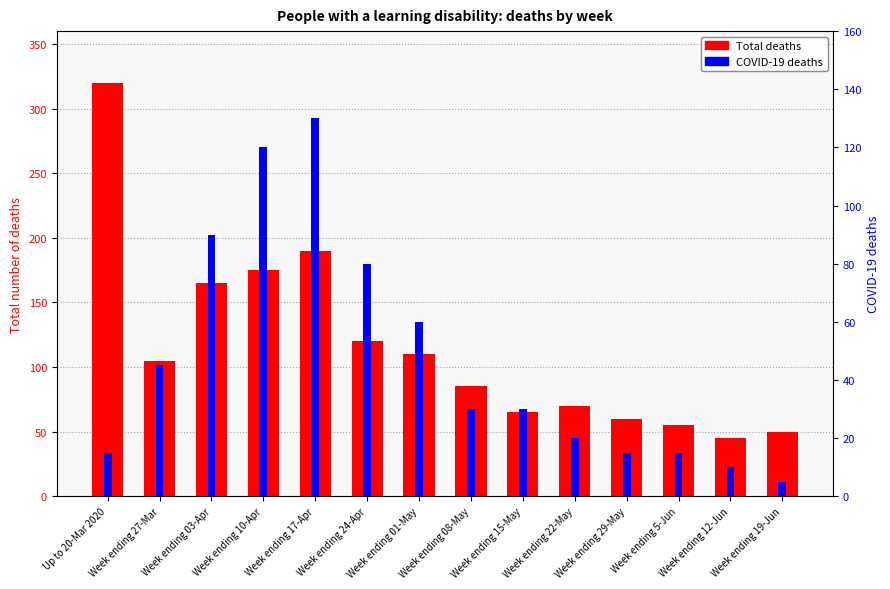

Which series has the widest spread of values?

Total deaths